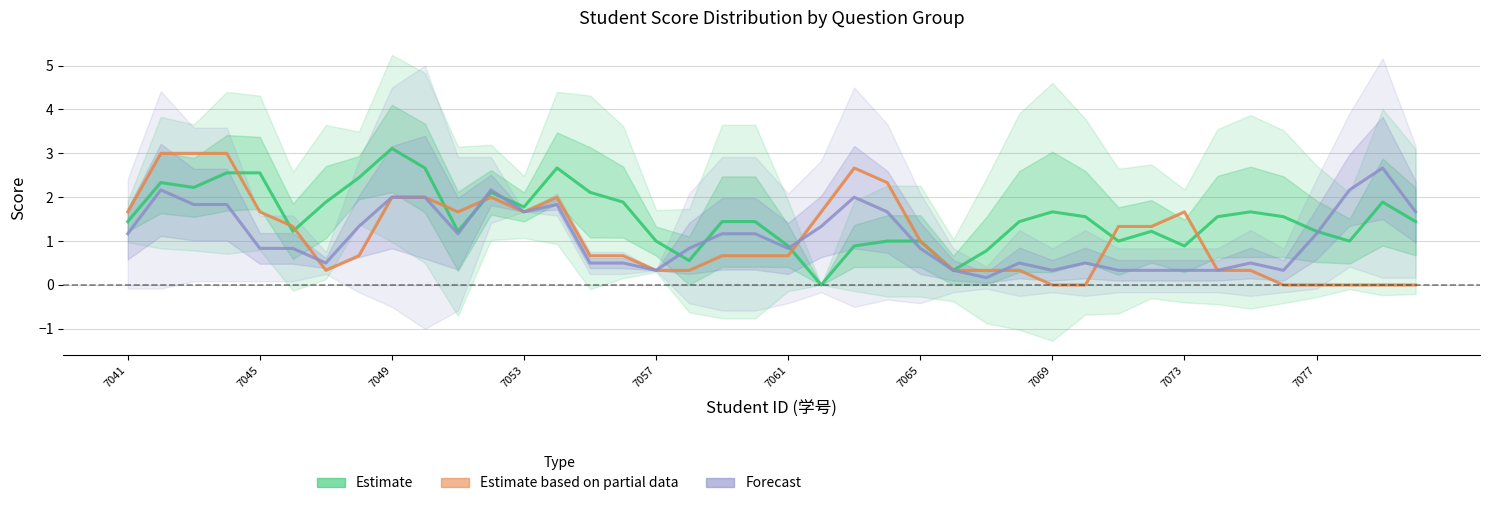

Does the chart display data point markers on the line(s)?

No